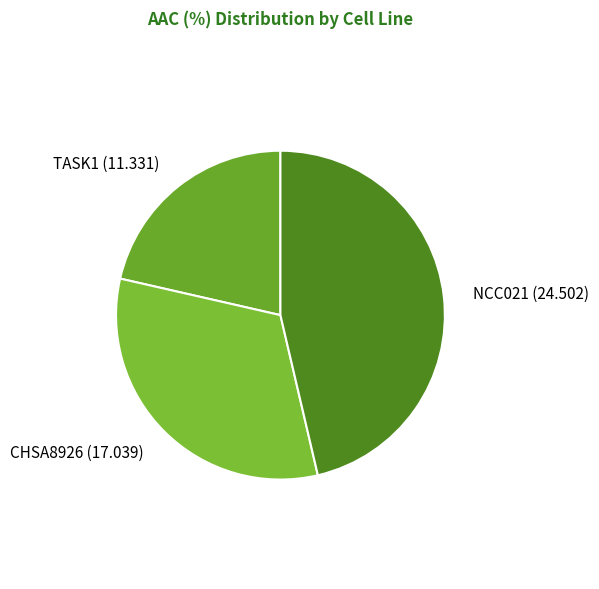

How many segments does this pie chart have?

3